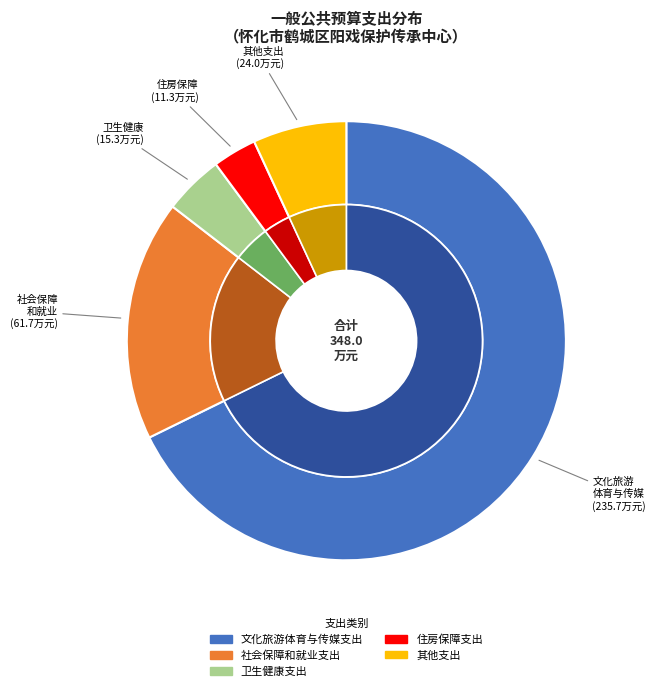

Is 文化旅游体育与传媒支出 the majority of the pie?

Yes